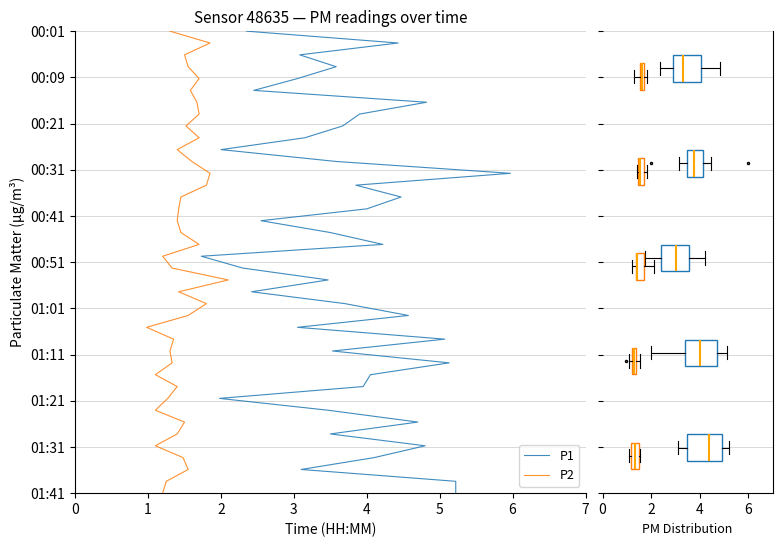

How many lines are shown in the chart?

2